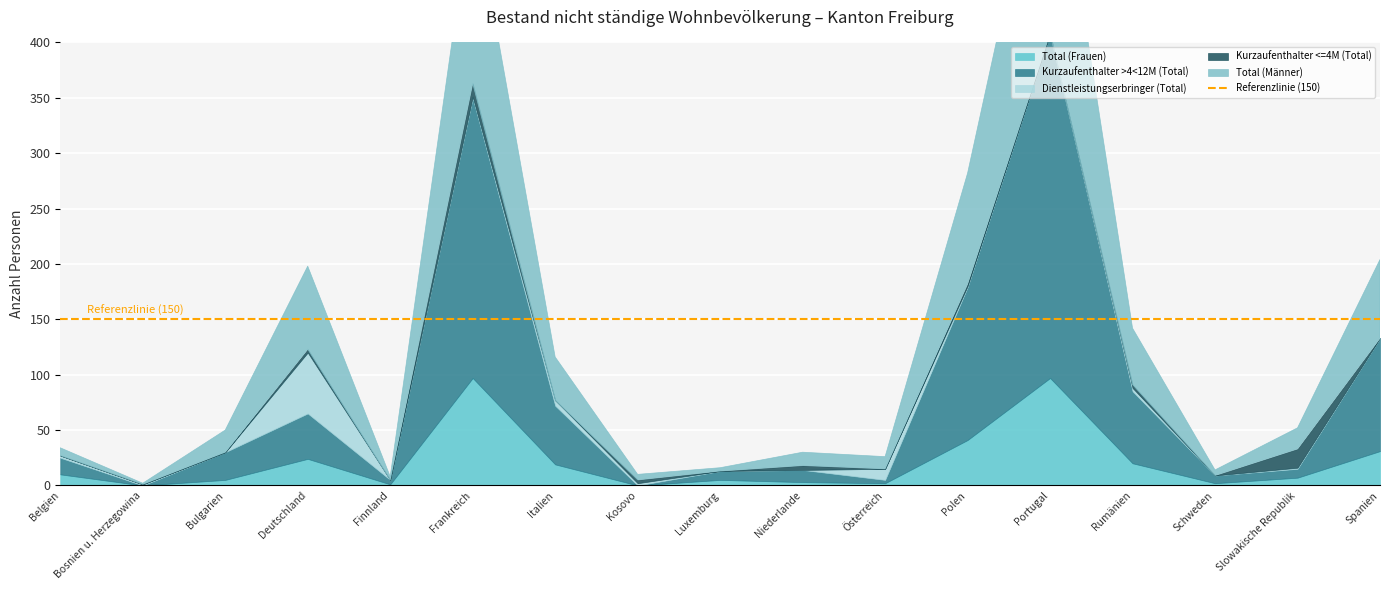

Reading left to right, transcribe all the data shown in this chart.

Total (Frauen): Belgien=10	Bosnien u. Herzegowina=0	Bulgarien=5	Deutschland=24	Finnland=1	Frankreich=97	Italien=19	Kosovo=0	Luxemburg=5	Niederlande=3	Österreich=2	Polen=41	Portugal=97	Rumänien=20	Schweden=2	Slowakische Republik=7	Spanien=31
Kurzaufenthalter >4<12M (Total): Belgien=15	Bosnien u. Herzegowina=0	Bulgarien=25	Deutschland=41	Finnland=4	Frankreich=253	Italien=53	Kosovo=0	Luxemburg=8	Niederlande=11	Österreich=3	Polen=138	Portugal=311	Rumänien=65	Schweden=7	Slowakische Republik=8	Spanien=102
Dienstleistungserbringer (Total): Belgien=2	Bosnien u. Herzegowina=1	Bulgarien=0	Deutschland=55	Finnland=0	Frankreich=1	Italien=5	Kosovo=2	Luxemburg=0	Niederlande=0	Österreich=10	Polen=1	Portugal=0	Rumänien=3	Schweden=0	Slowakische Republik=1	Spanien=0
Kurzaufenthalter <=4M (Total): Belgien=0	Bosnien u. Herzegowina=0	Bulgarien=0	Deutschland=3	Finnland=0	Frankreich=12	Italien=0	Kosovo=3	Luxemburg=0	Niederlande=4	Österreich=0	Polen=2	Portugal=0	Rumänien=3	Schweden=0	Slowakische Republik=17	Spanien=0
Total (Männer): Belgien=7	Bosnien u. Herzegowina=1	Bulgarien=20	Deutschland=75	Finnland=3	Frankreich=169	Italien=39	Kosovo=5	Luxemburg=3	Niederlande=12	Österreich=11	Polen=100	Portugal=214	Rumänien=51	Schweden=5	Slowakische Republik=19	Spanien=71